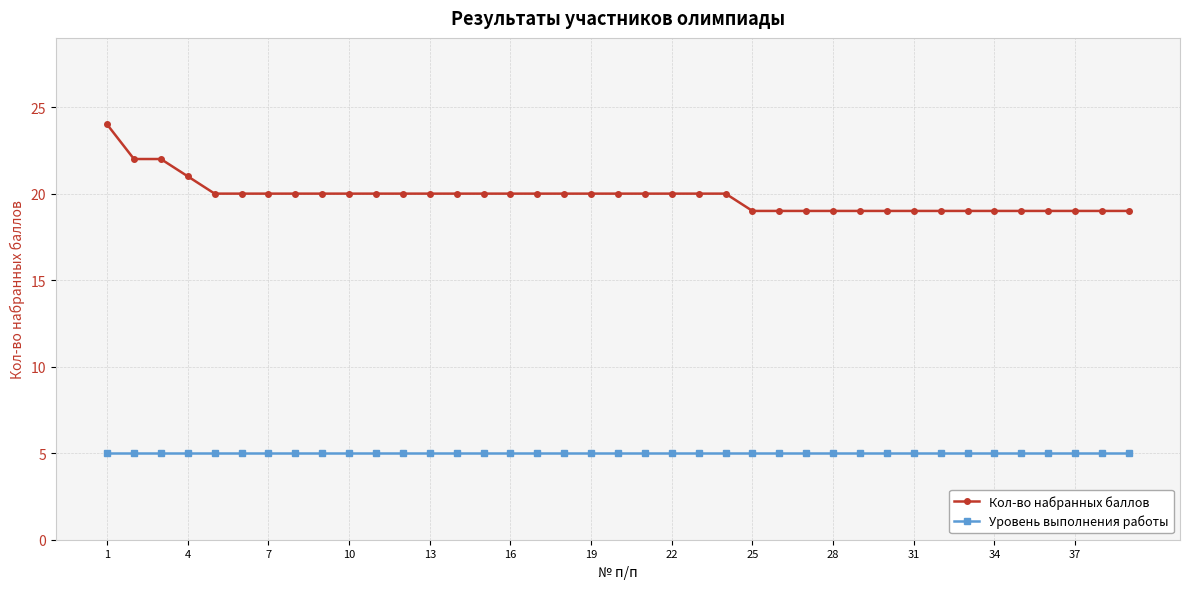

List the series in order of their overall mean, lowest first.

Уровень выполнения работы, Кол-во набранных баллов